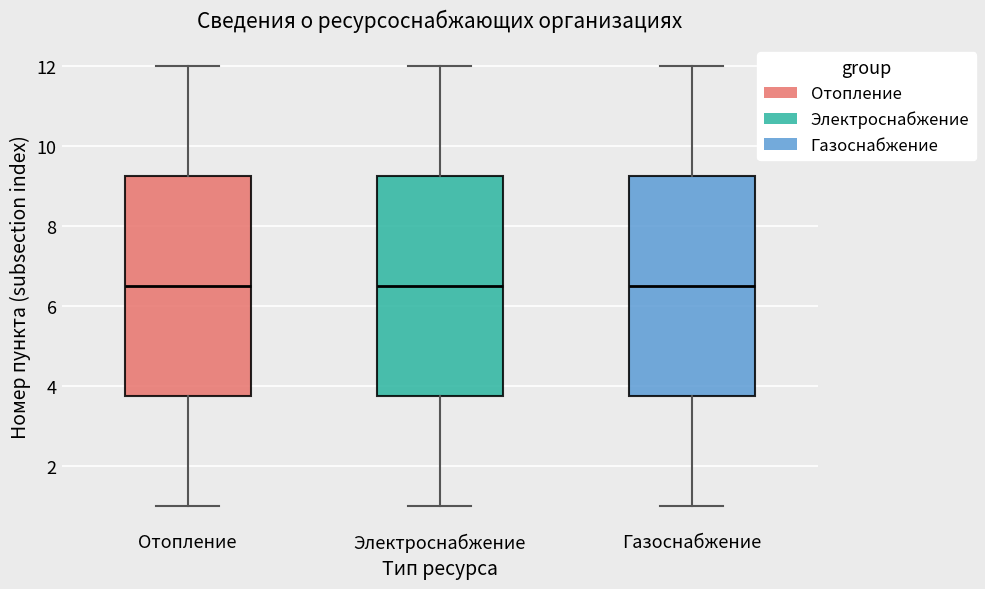

Reading left to right, transcribe this box plot: for each box, give where its median line is, the range the box spans, and where its two whiskers end, as read against the y-axis. The values are not printed on the chart, so give them approximately, as read against the axis.

Отопление: median 6.6, box 3.8 to 9.2, whiskers 1.0 to 12.0
Электроснабжение: median 6.6, box 3.8 to 9.2, whiskers 1.0 to 12.0
Газоснабжение: median 6.6, box 3.8 to 9.2, whiskers 1.0 to 12.0